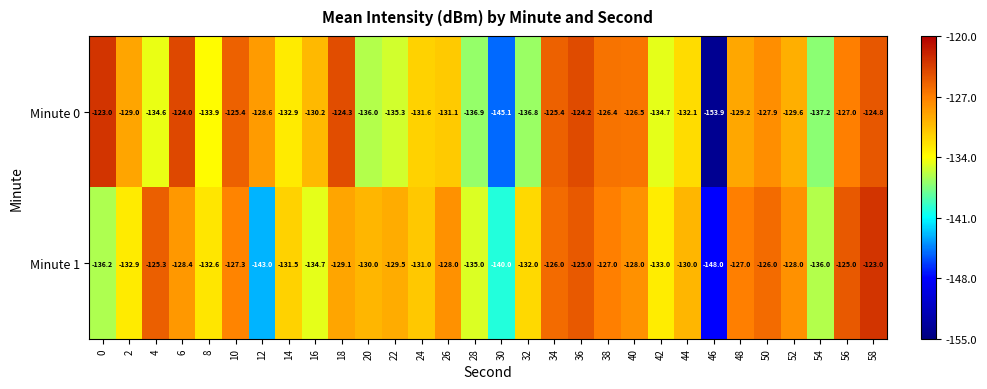

How many categories are shown in the chart?

30